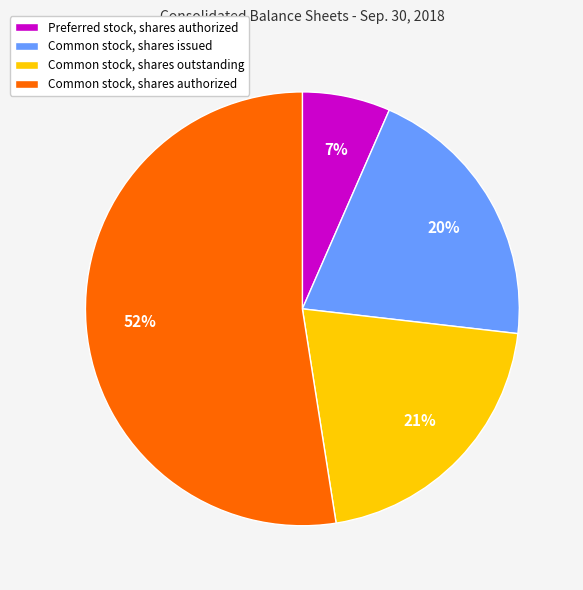

To the nearest percent, what portion does Preferred stock, shares authorized represent?

7%